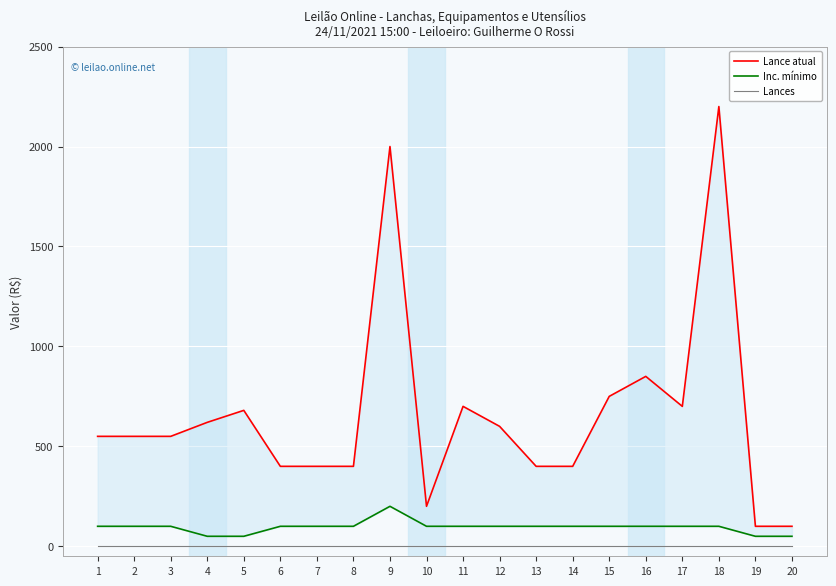

Which series has the largest total across all categories?

Lance atual